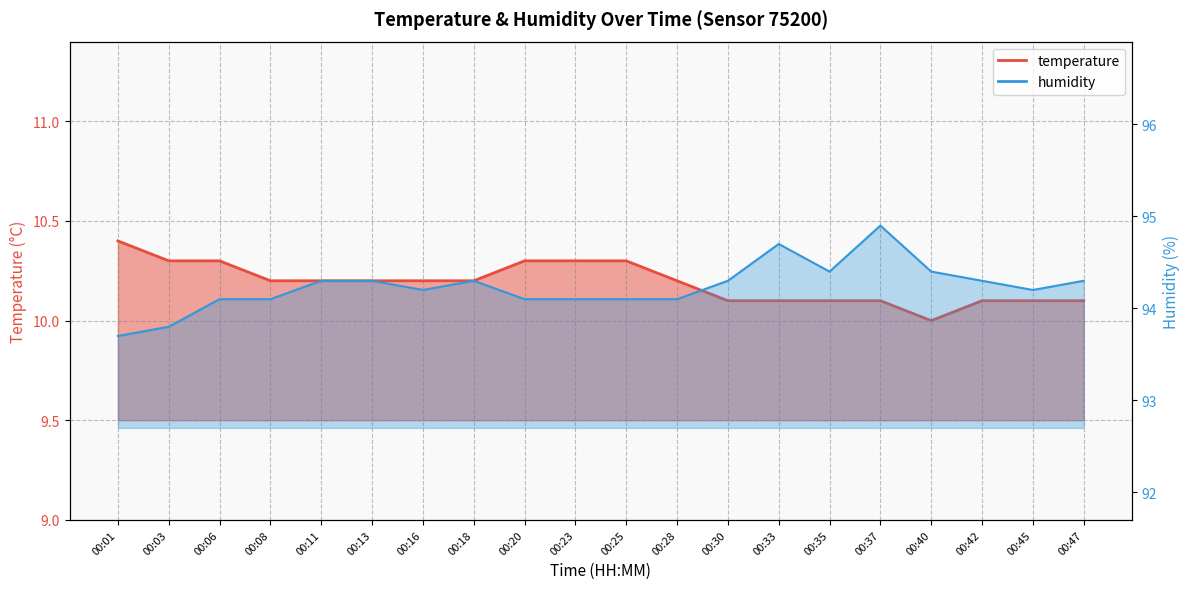

What is the difference between the second highest and second lowest values in the temperature series?

0.2